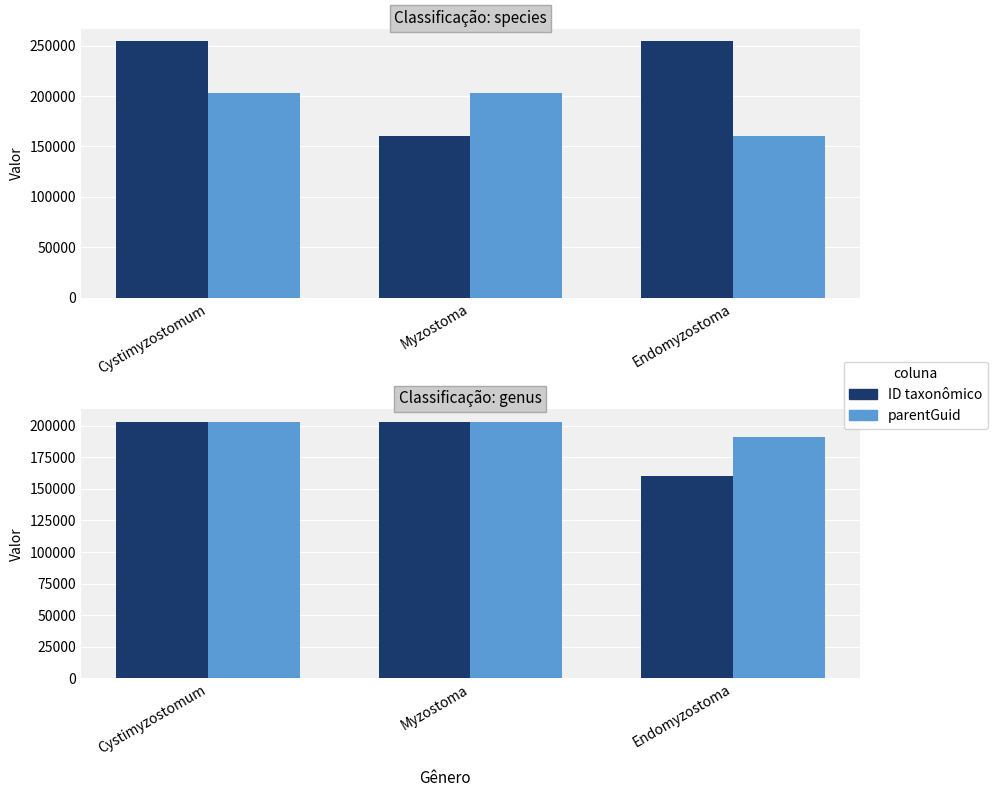

Between Cystimyzostomum and Endomyzostoma, which series saw the biggest shift?

ID taxonômico